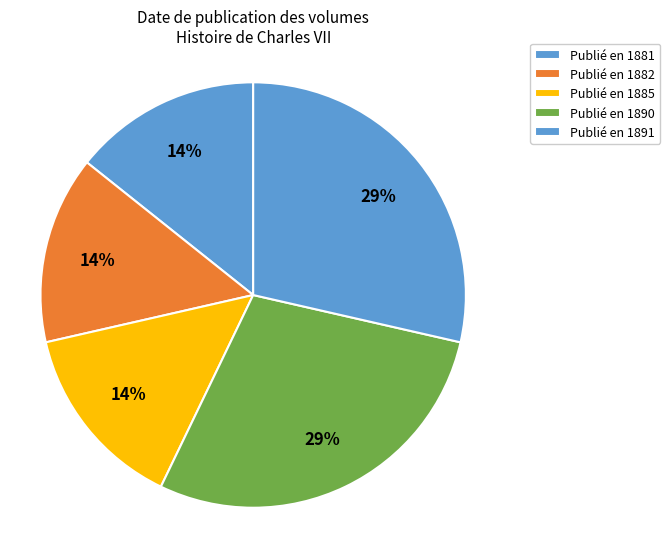

Count the number of slices in the pie.

5